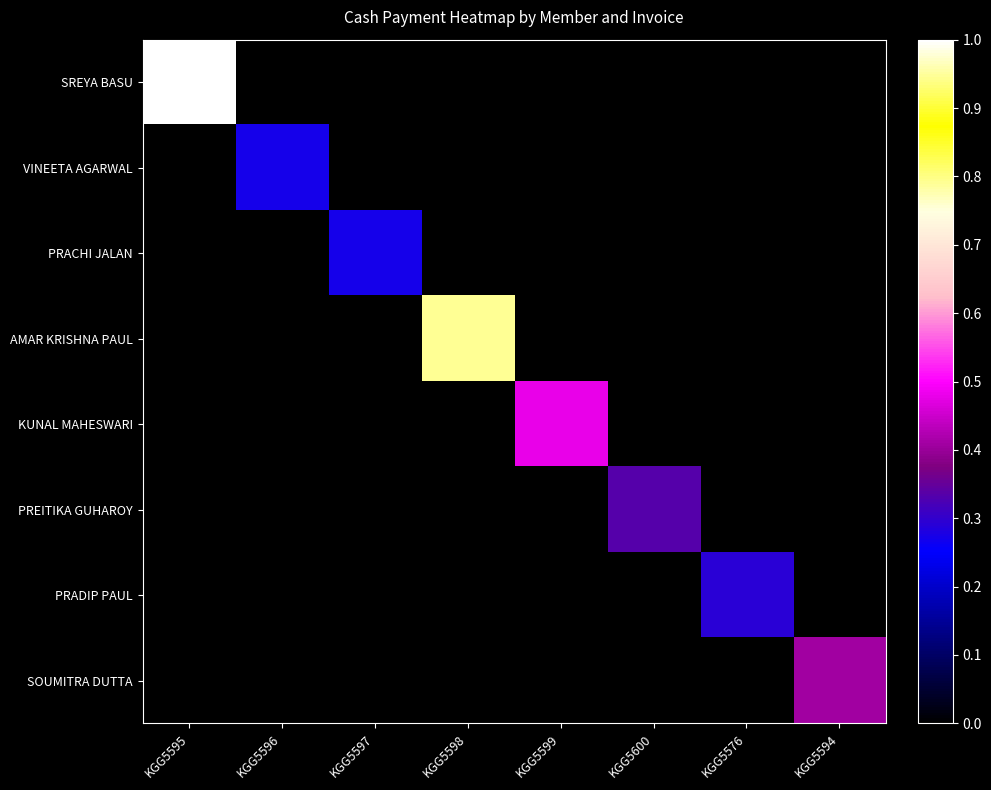

Rank the series by their maximum value, from lowest to highest.

VINEETA AGARWAL, PRACHI JALAN, PRADIP PAUL, PREITIKA GUHAROY, SOUMITRA DUTTA, KUNAL MAHESWARI, AMAR KRISHNA PAUL, SREYA BASU